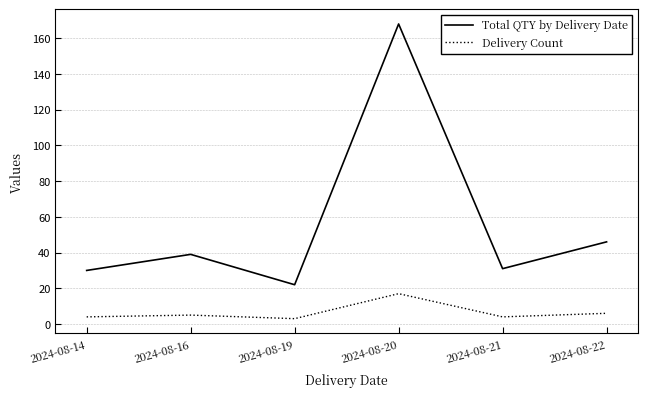

True or false: Delivery Count and Total QTY by Delivery Date cross at least once.

False